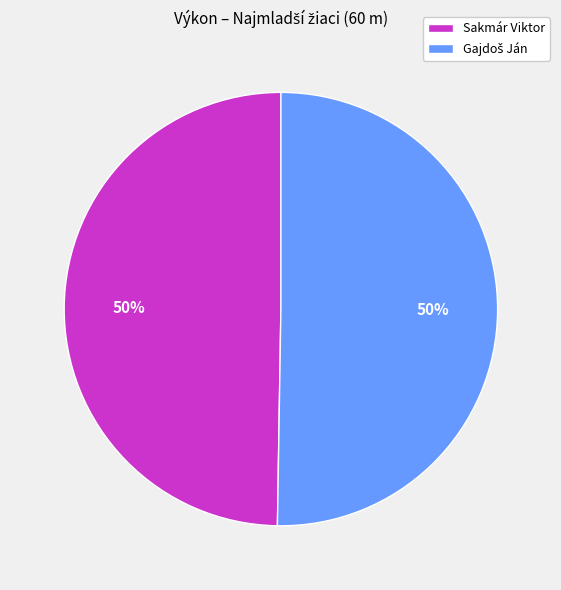

True or false: Sakmár Viktor accounts for 50% of the total.

True